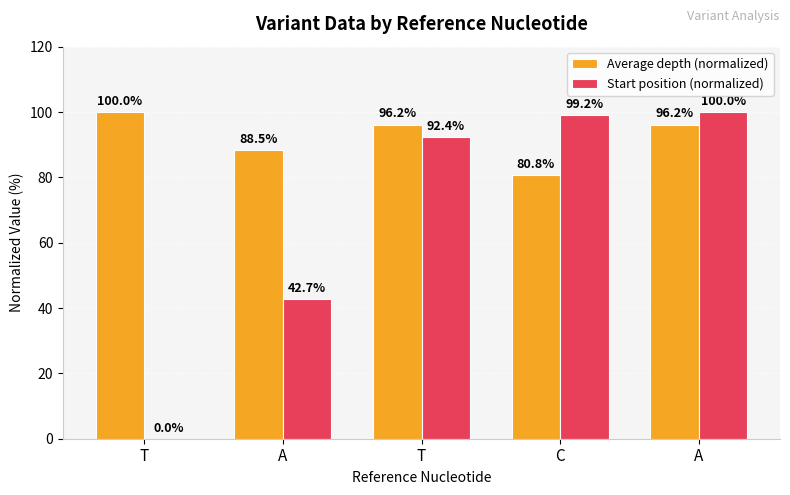

How many series are shown in this chart?

2